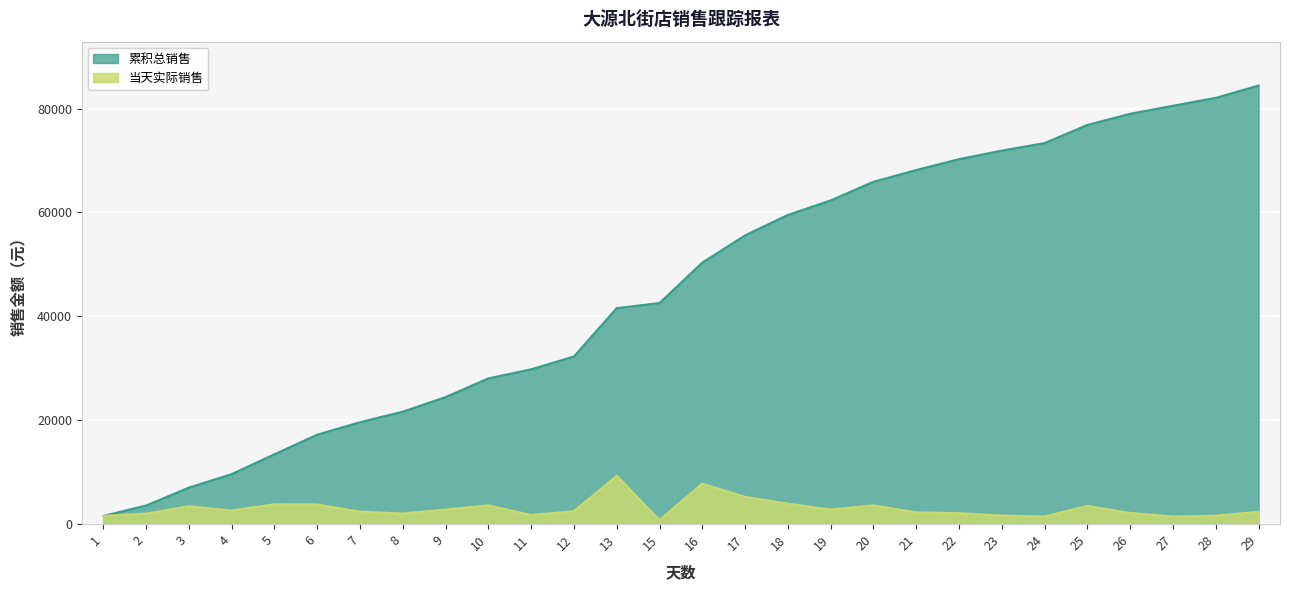

Between 19 and 12, which is larger?

19